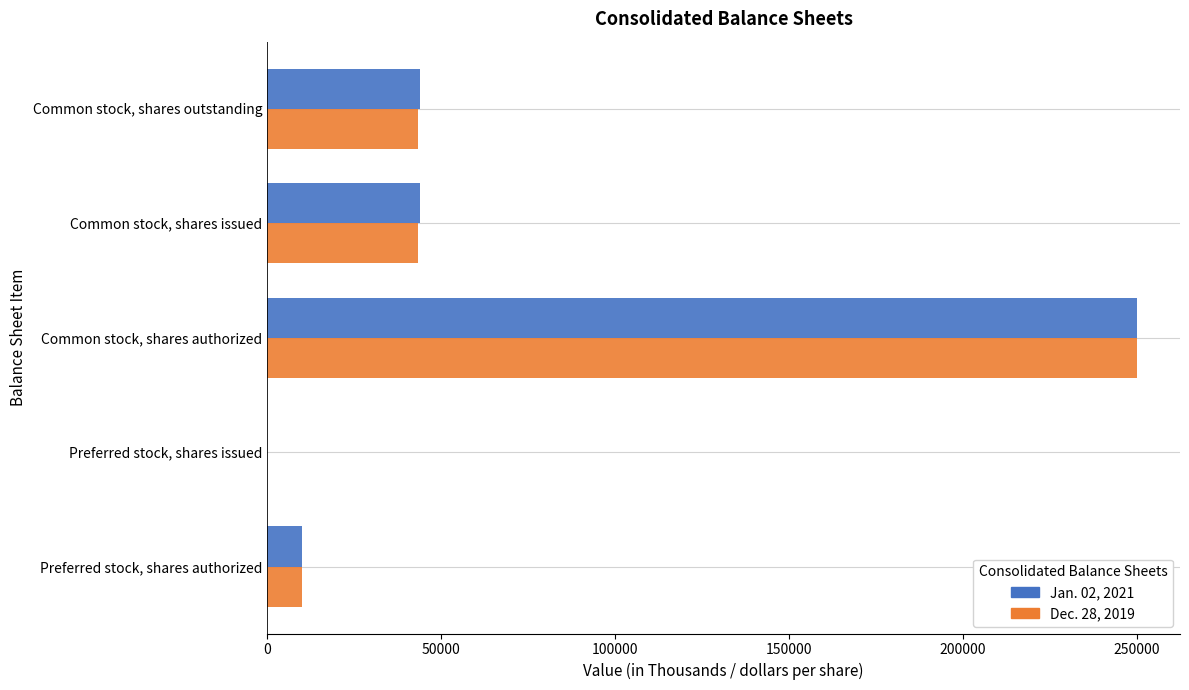

How many series are shown in this chart?

2